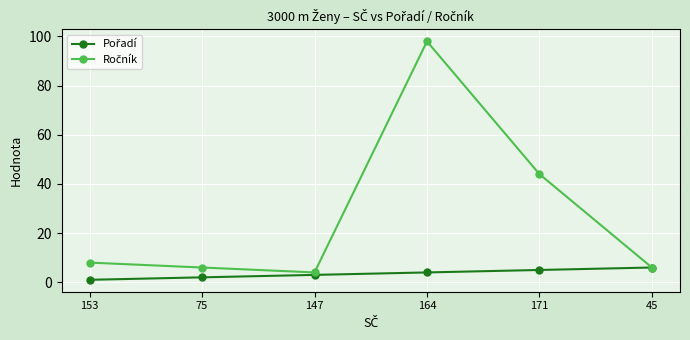

How many distinct data groups are displayed?

2